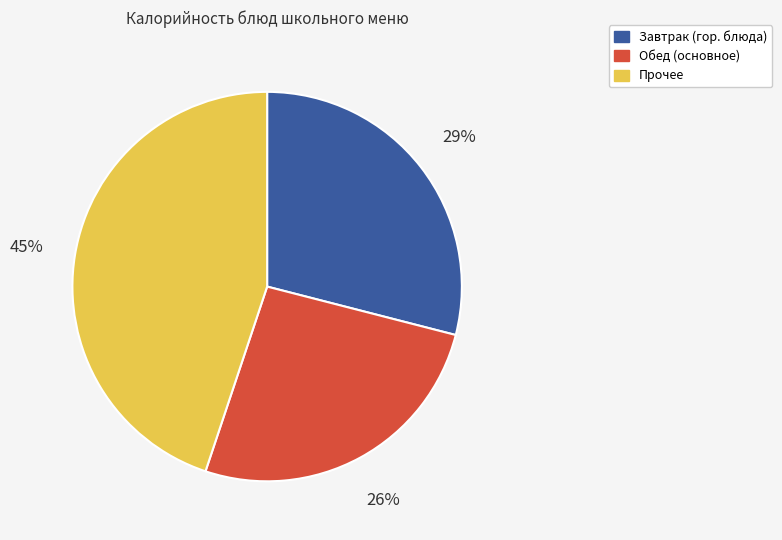

To the nearest percent, what is the difference between the largest and smallest slice percentages?

19%